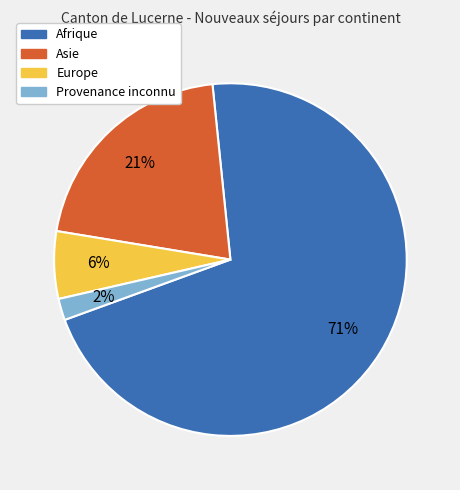

Which category has the biggest portion of the pie?

Afrique